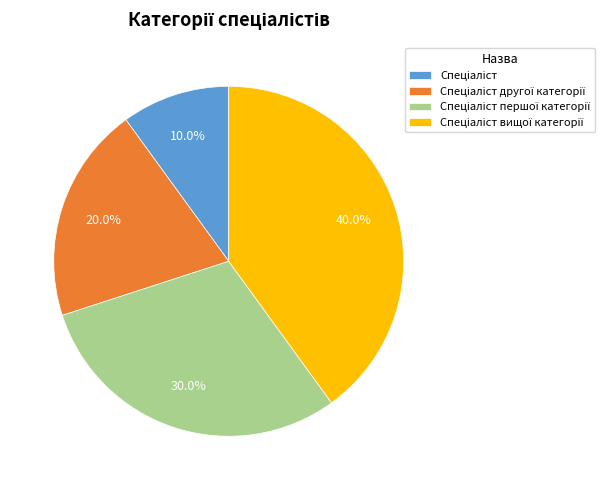

Is there any slice that represents more than half of the pie?

No